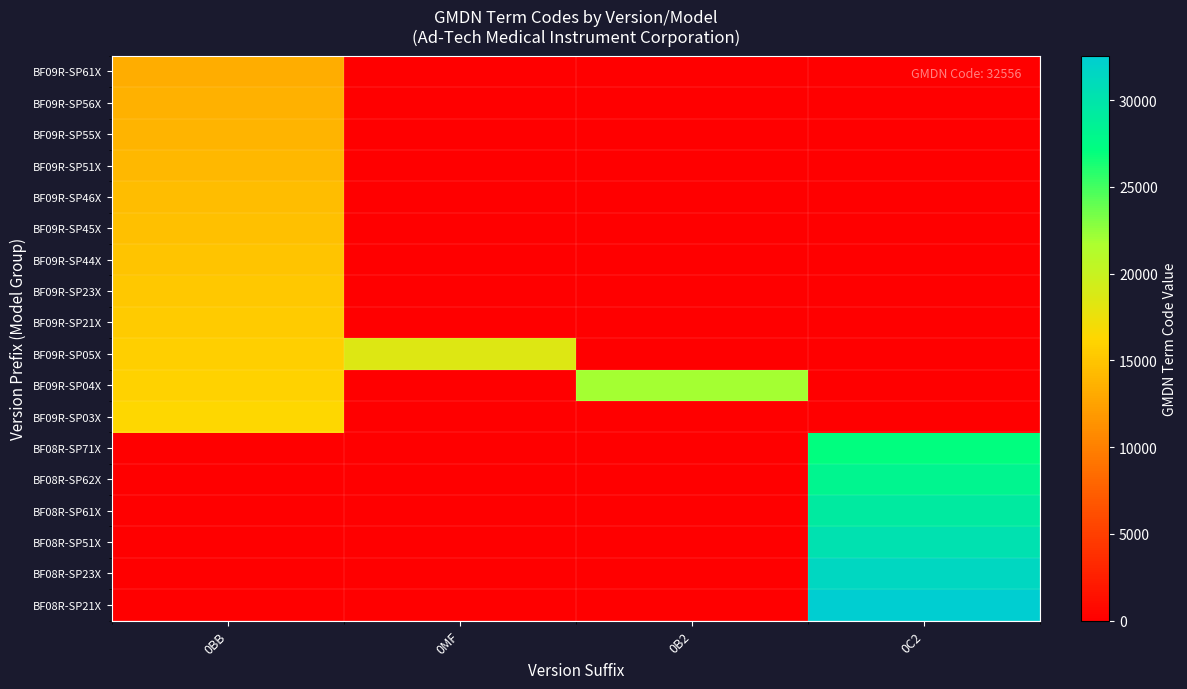

Reading right to left, extract all data points from this chart.

BF09R-SP61X: 0C2=0.0	0B2=0.0	0MF=0.0	0BB=13293.7
BF09R-SP56X: 0C2=0.0	0B2=0.0	0MF=0.0	0BB=13565.0
BF09R-SP55X: 0C2=0.0	0B2=0.0	0MF=0.0	0BB=13836.3
BF09R-SP51X: 0C2=0.0	0B2=0.0	0MF=0.0	0BB=14107.6
BF09R-SP46X: 0C2=0.0	0B2=0.0	0MF=0.0	0BB=14378.9
BF09R-SP45X: 0C2=0.0	0B2=0.0	0MF=0.0	0BB=14650.2
BF09R-SP44X: 0C2=0.0	0B2=0.0	0MF=0.0	0BB=14921.5
BF09R-SP23X: 0C2=0.0	0B2=0.0	0MF=0.0	0BB=15192.8
BF09R-SP21X: 0C2=0.0	0B2=0.0	0MF=0.0	0BB=15464.1
BF09R-SP05X: 0C2=0.0	0B2=0.0	0MF=18448.4	0BB=15735.4
BF09R-SP04X: 0C2=0.0	0B2=21975.3	0MF=0.0	0BB=16006.7
BF09R-SP03X: 0C2=0.0	0B2=0.0	0MF=0.0	0BB=16278.0
BF08R-SP71X: 0C2=27130.0	0B2=0.0	0MF=0.0	0BB=0.0
BF08R-SP62X: 0C2=28215.2	0B2=0.0	0MF=0.0	0BB=0.0
BF08R-SP61X: 0C2=29300.4	0B2=0.0	0MF=0.0	0BB=0.0
BF08R-SP51X: 0C2=30385.6	0B2=0.0	0MF=0.0	0BB=0.0
BF08R-SP23X: 0C2=31470.8	0B2=0.0	0MF=0.0	0BB=0.0
BF08R-SP21X: 0C2=32556.0	0B2=0.0	0MF=0.0	0BB=0.0